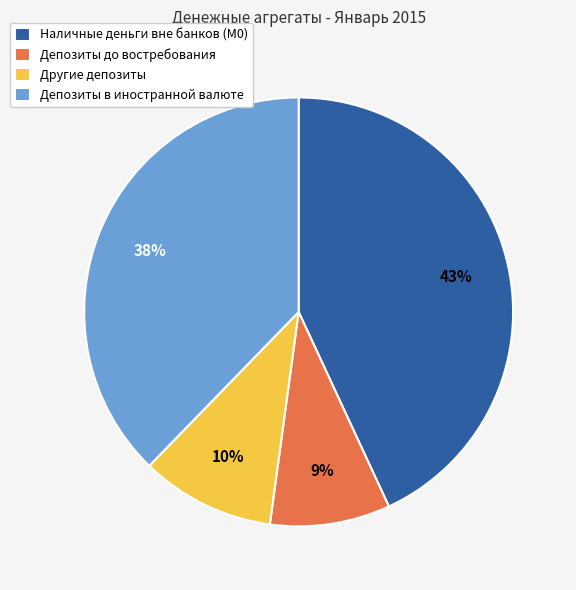

Is it true that Наличные деньги вне банков (М0) is 43% of the pie?

True